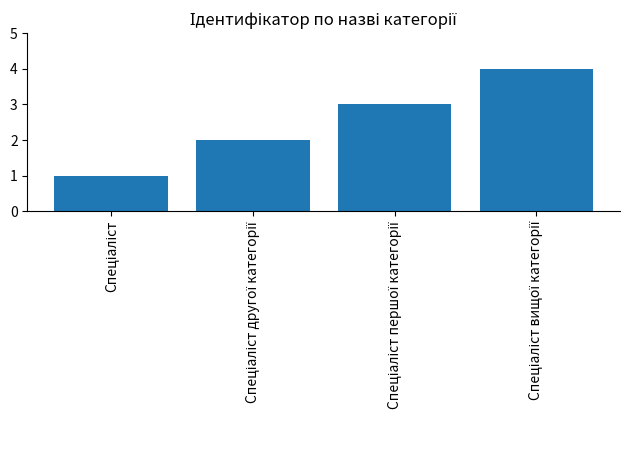

What is the difference between the maximum and minimum values?

3